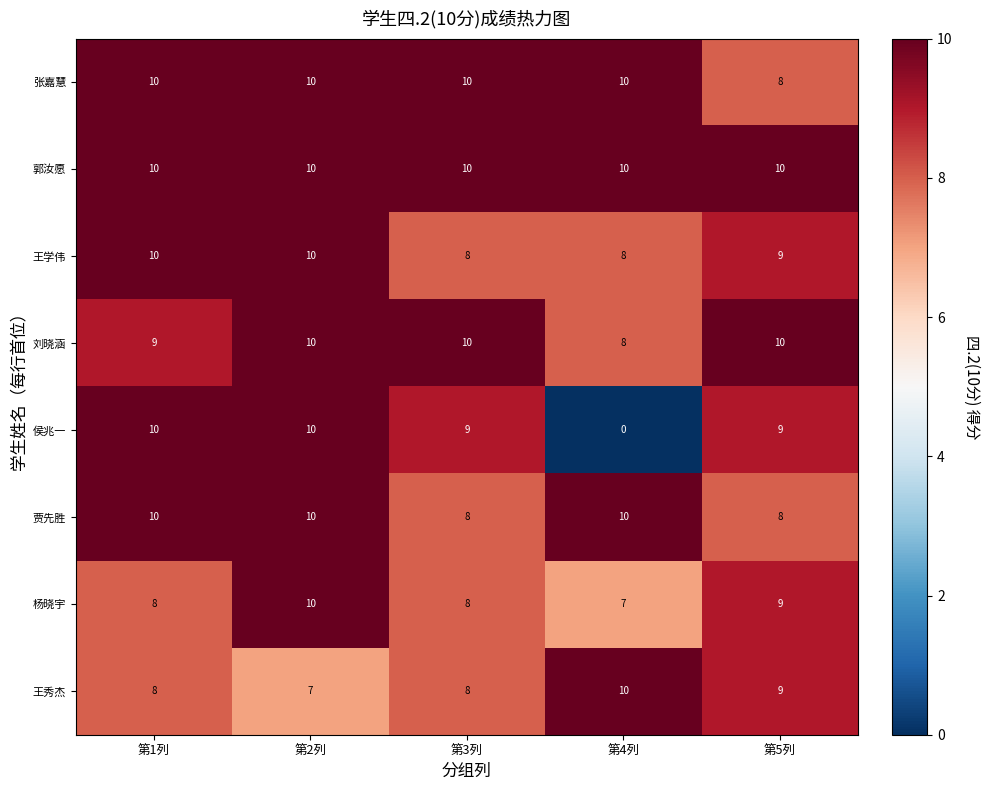

What is the difference between the highest and lowest values at 第2列?

3